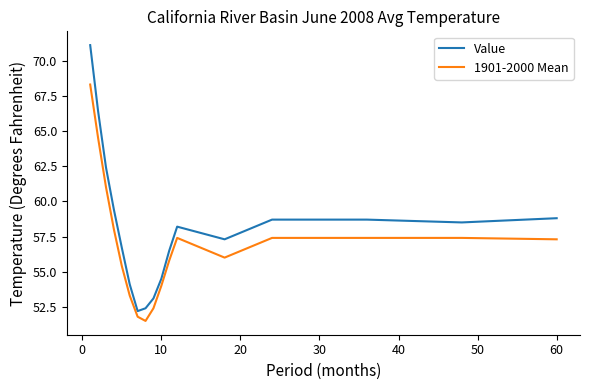

Which series has the widest spread of values?

Value